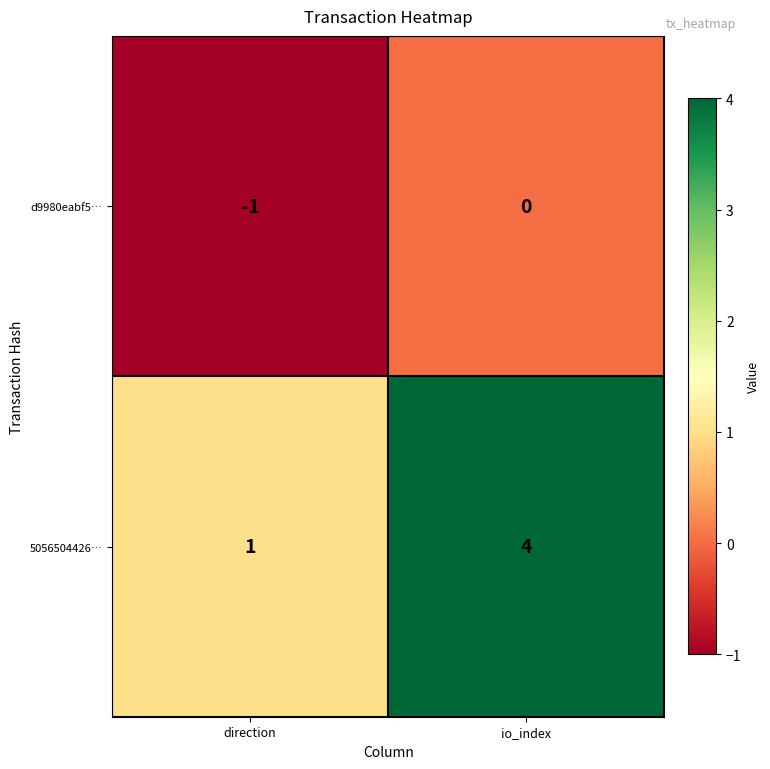

What is the spread (max minus min) of values at io_index?

4